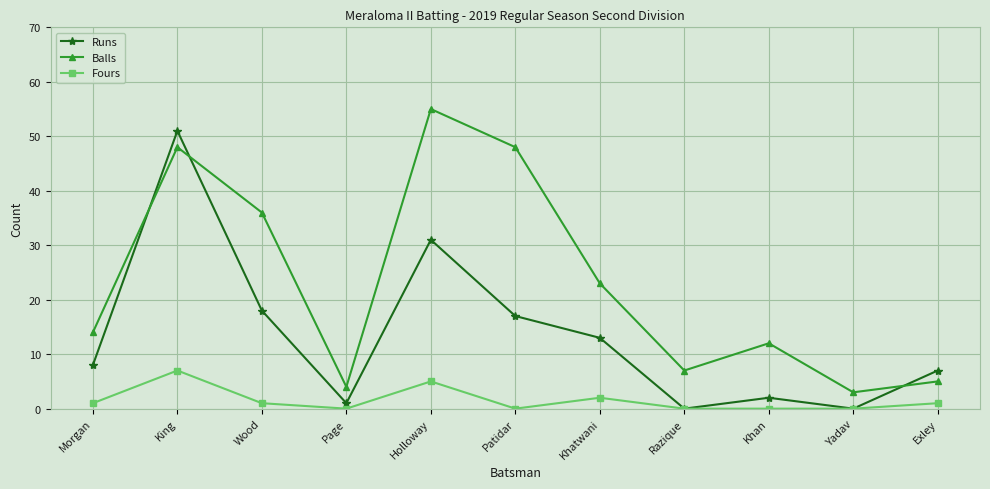

True or false: Fours and Balls intersect in this chart.

False